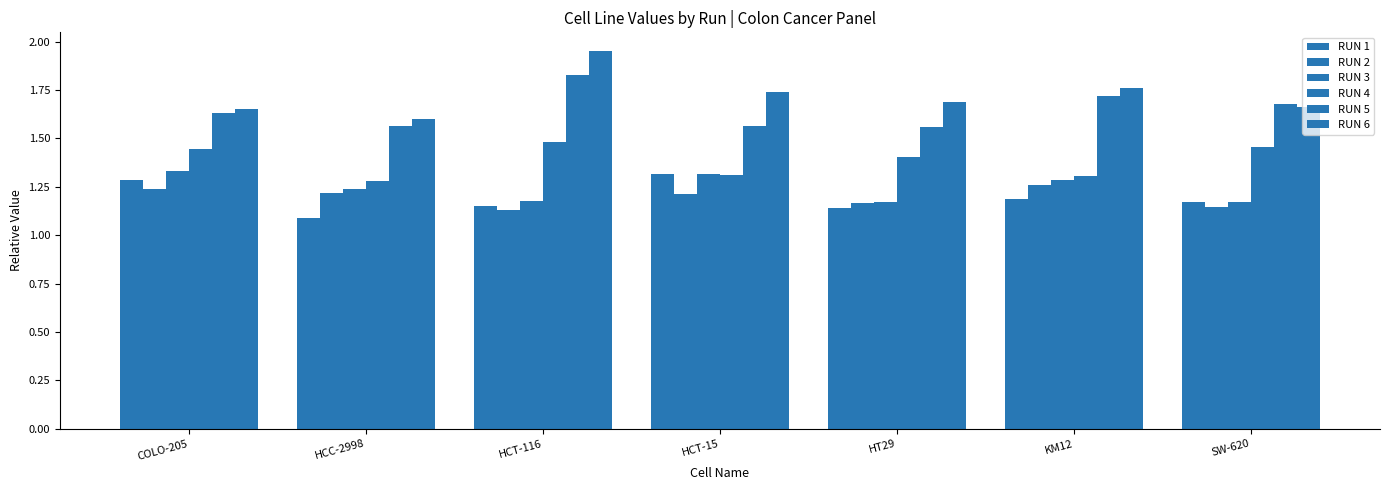

What is the sum of the RUN 6 values at SW-620 and KM12?

3.4